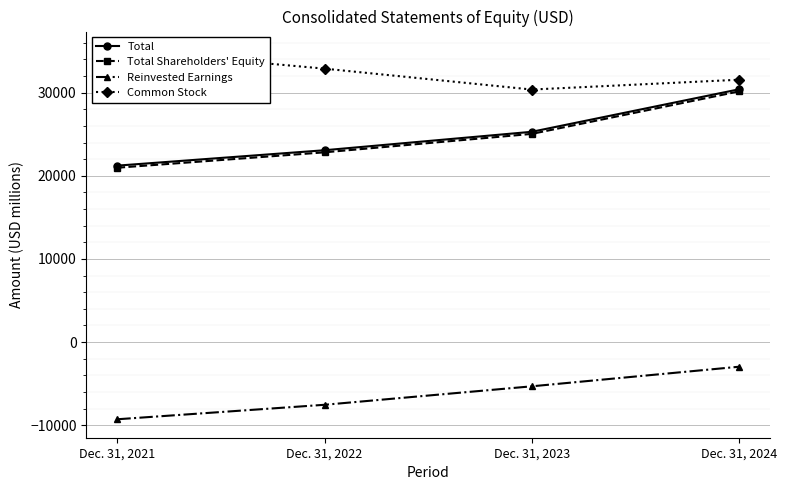

How many lines are shown in the chart?

4